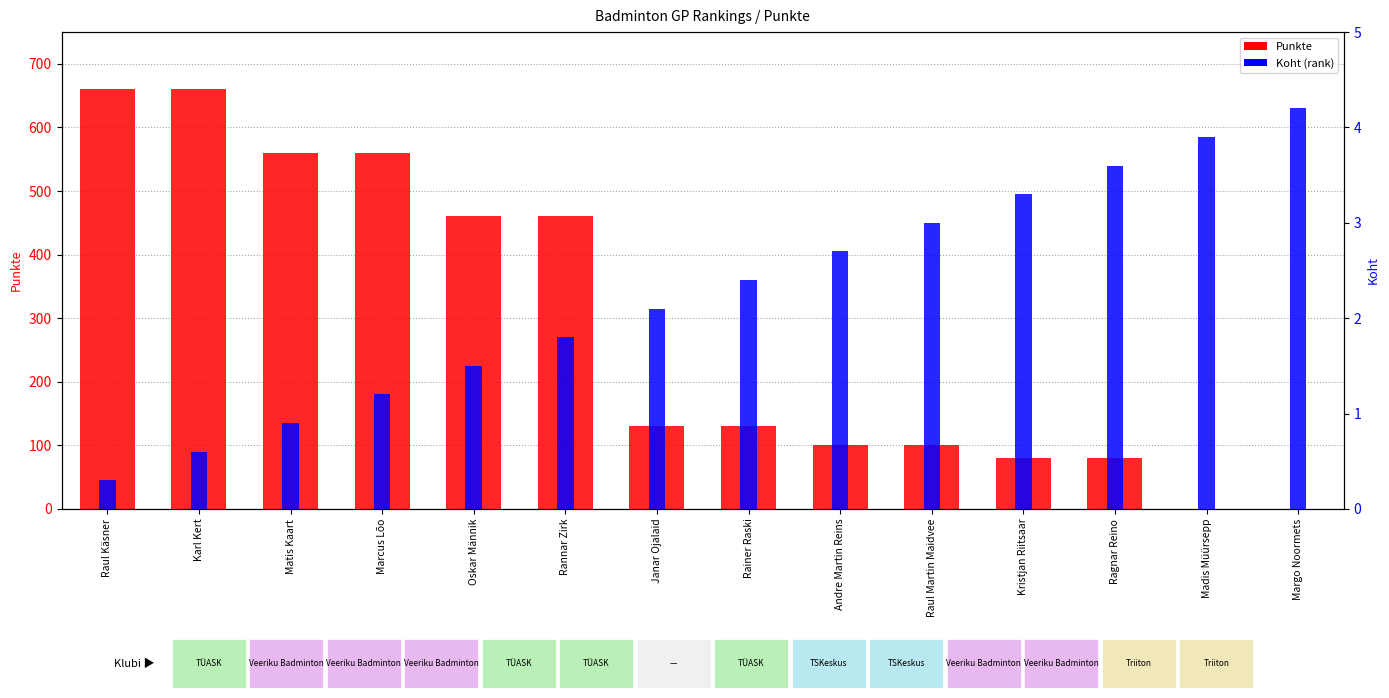

At which category does the chart reach its peak across all series?

Raul Käsner